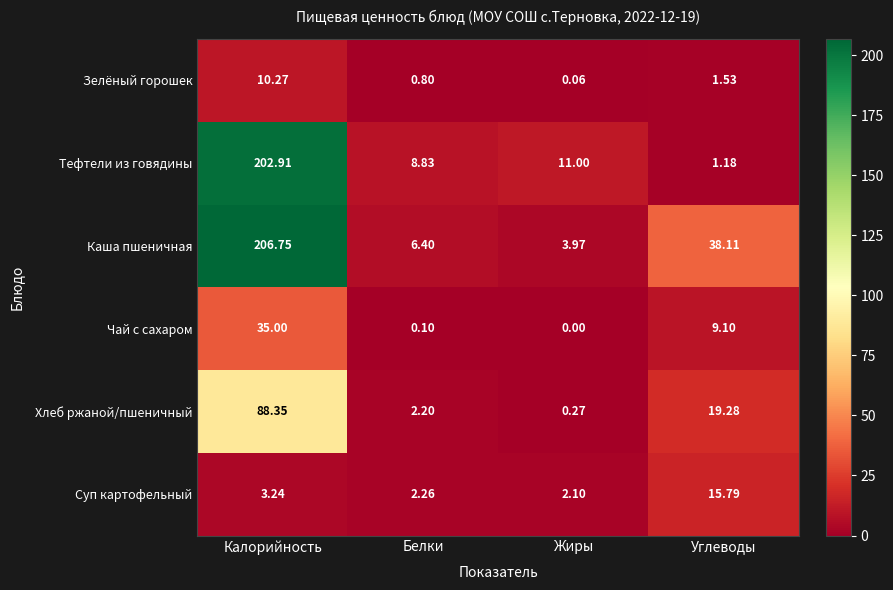

What is the difference between the highest and lowest values at Калорийность?

203.5